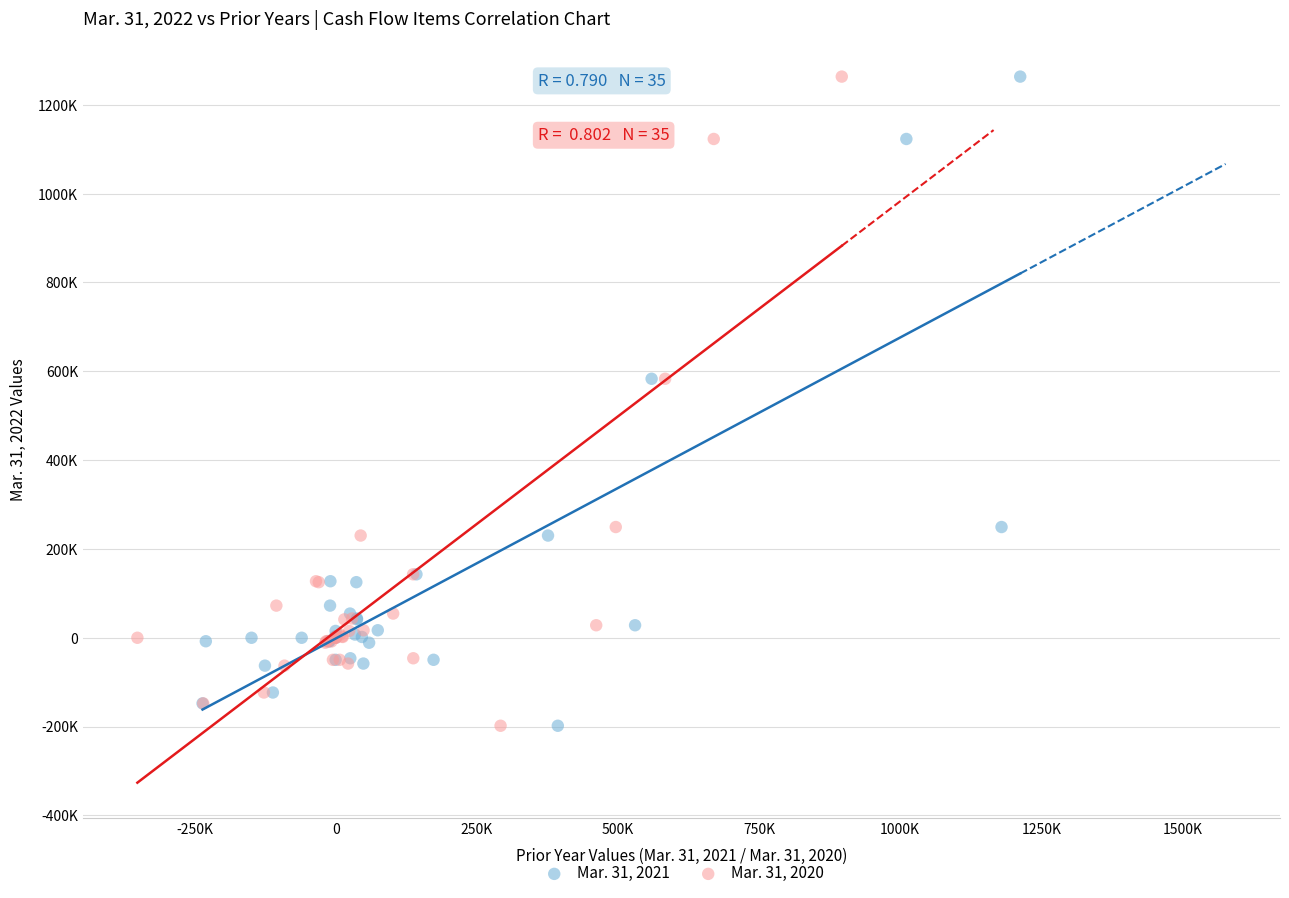

What are all the series names shown in the legend?

Mar. 31, 2021, Mar. 31, 2020